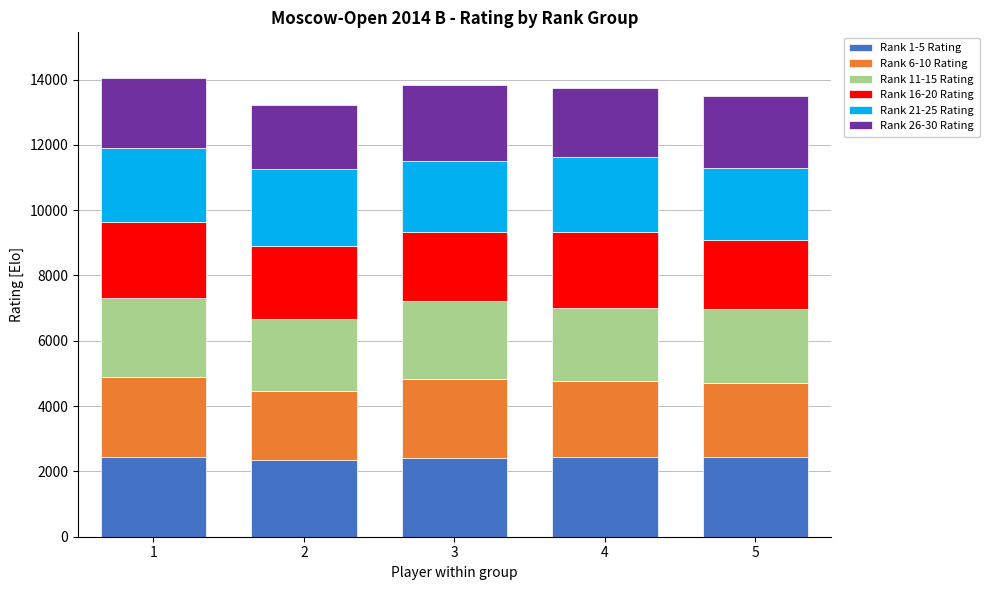

What is the sum of the Rank 1-5 Rating values at 4 and 1?

4871